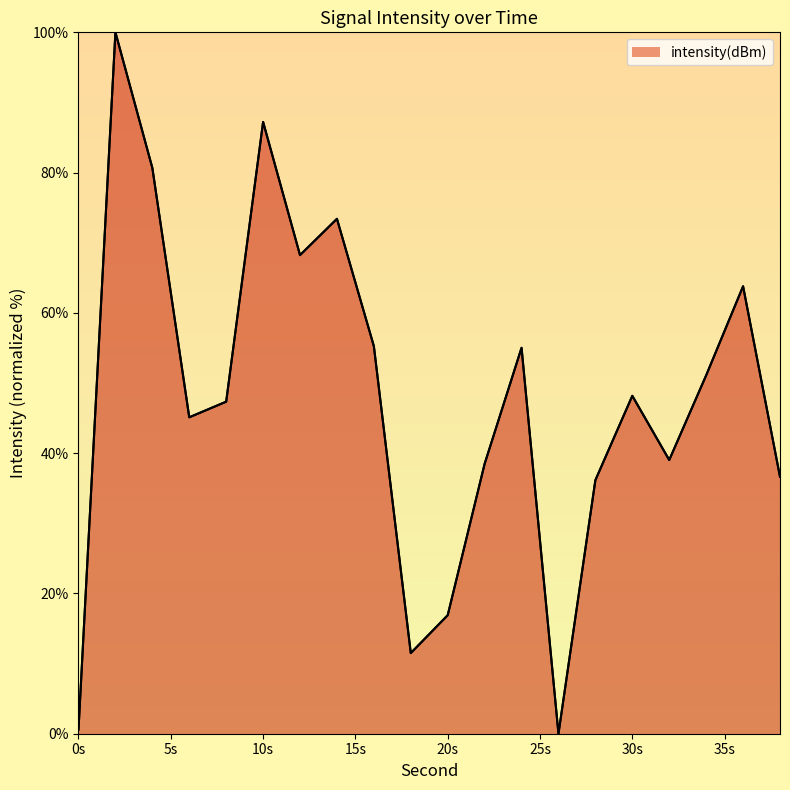

What is the greatest value displayed?

100.0